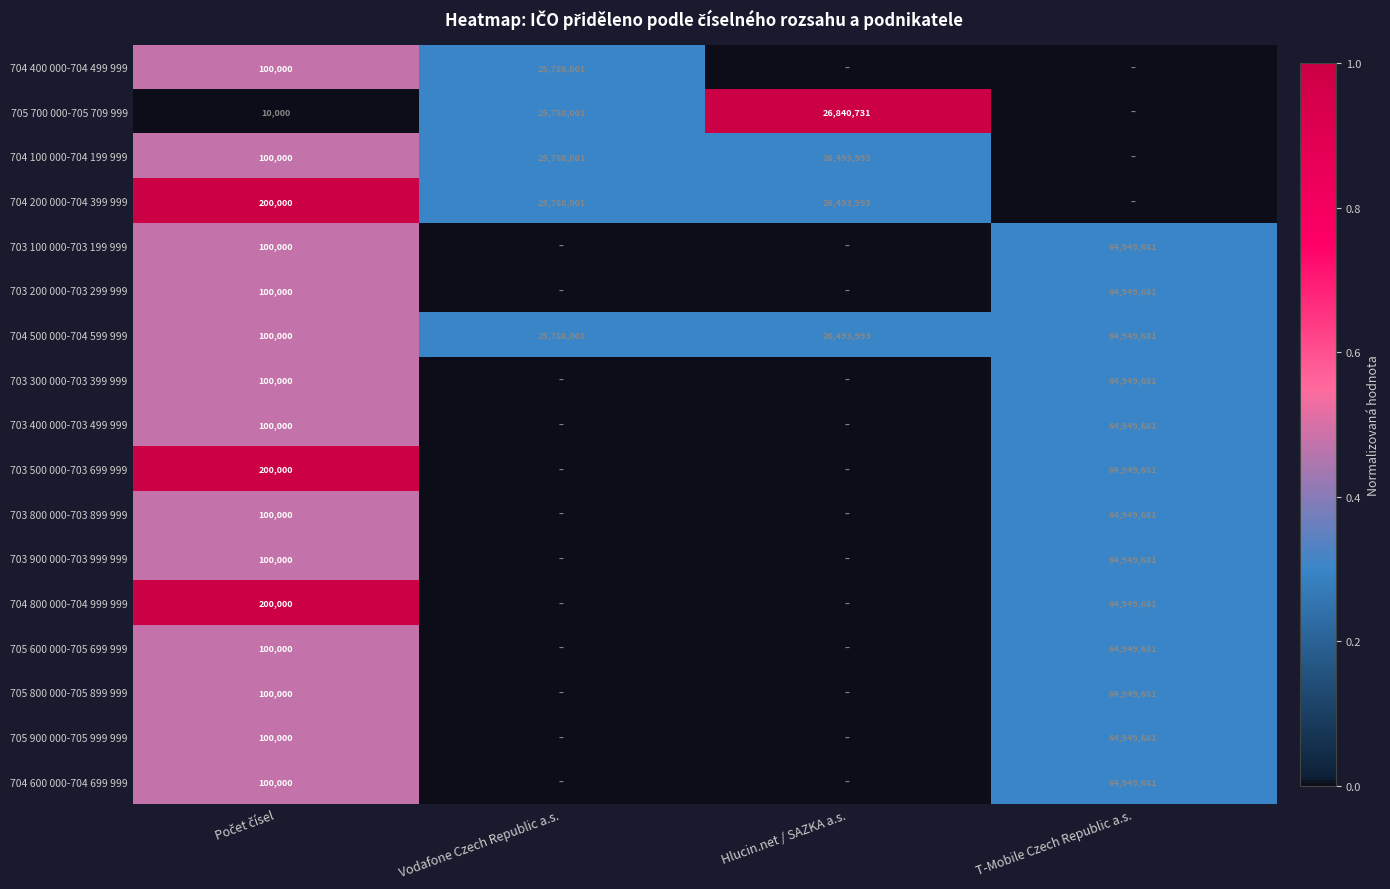

The 704 200 000-704 399 999 series shows 46212287 at Vodafone Czech Republic a.s.. True or false?

False